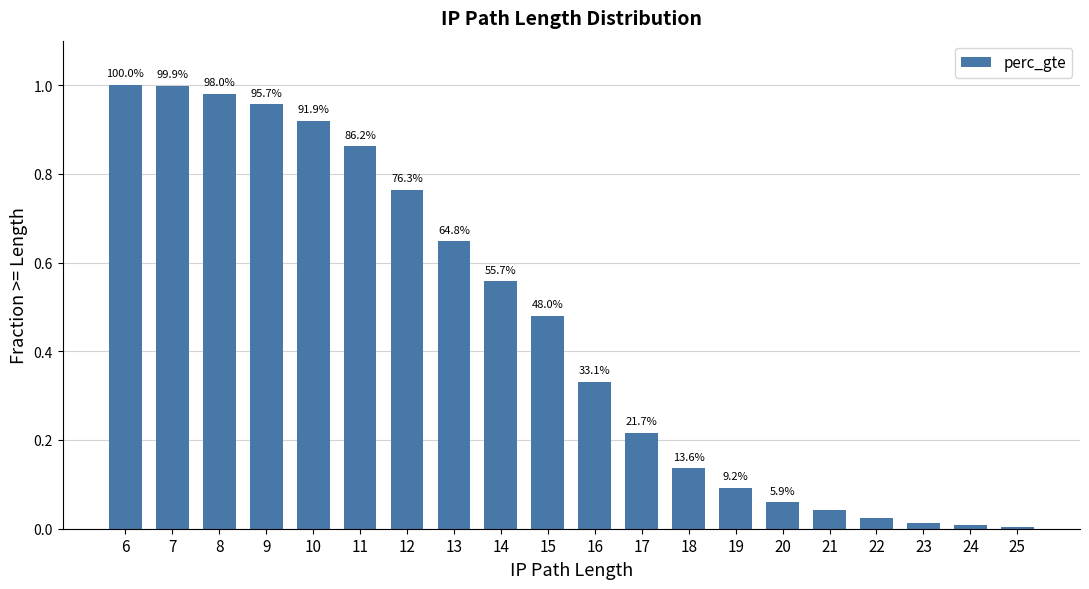

How many bars are there in total?

20